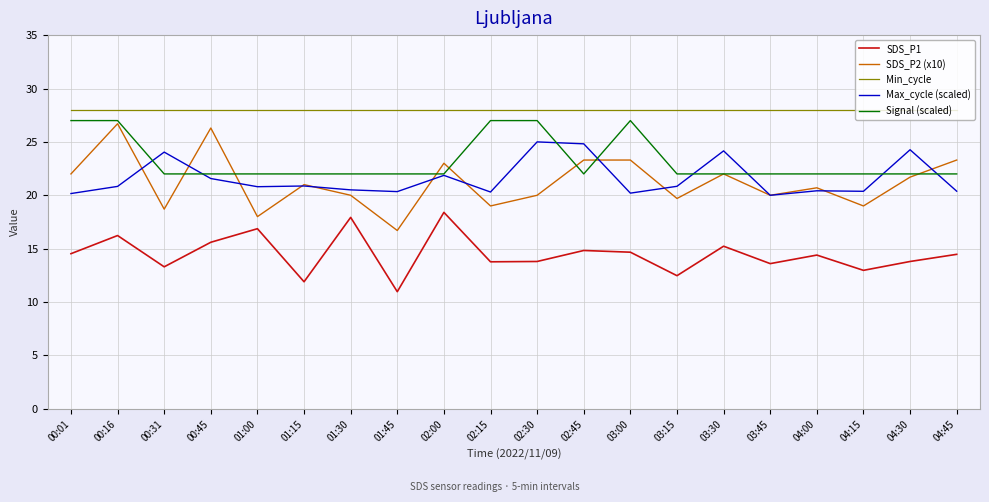

At which category is the sum across all series the highest?

00:16